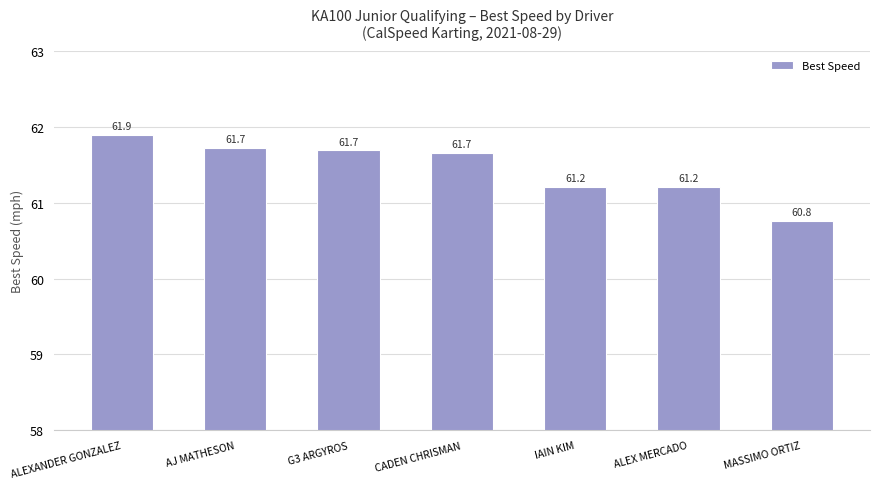

Does the chart contain stacked bars?

No